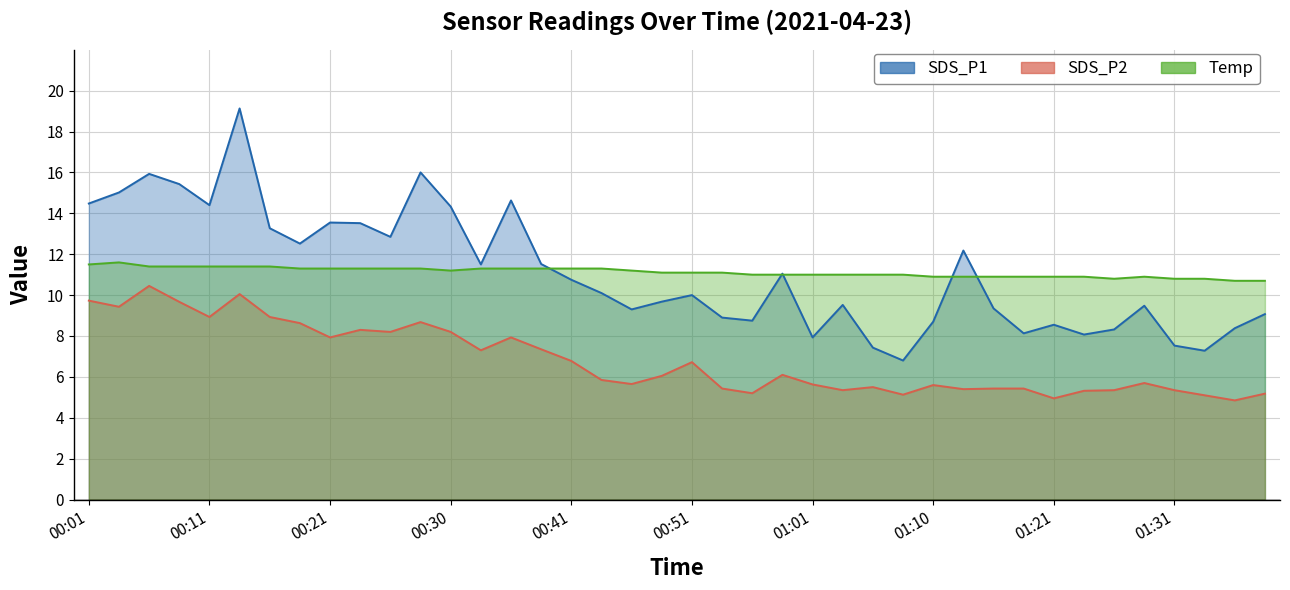

Reading left to right, transcribe all the data shown in this chart.

SDS_P1: 14.5	15.0	15.9	15.4	14.4	19.1	13.3	12.5	13.6	13.5	12.8	16.0	14.3	11.5	14.6	11.5	10.8	10.1	9.3	9.7	10.0	8.9	8.8	11.1	7.9	9.5	7.4	6.8	8.7	12.2	9.3	8.1	8.6	8.1	8.3	9.5	7.5	7.3	8.4	9.1
SDS_P2: 9.7	9.4	10.4	9.7	8.9	10.1	8.9	8.6	7.9	8.3	8.2	8.7	8.2	7.3	7.9	7.3	6.8	5.8	5.7	6.0	6.7	5.4	5.2	6.1	5.6	5.3	5.5	5.1	5.6	5.4	5.4	5.4	5.0	5.3	5.3	5.7	5.3	5.1	4.8	5.2
Temp: 11.5	11.6	11.4	11.4	11.4	11.4	11.4	11.3	11.3	11.3	11.3	11.3	11.2	11.3	11.3	11.3	11.3	11.3	11.2	11.1	11.1	11.1	11.0	11.0	11.0	11.0	11.0	11.0	10.9	10.9	10.9	10.9	10.9	10.9	10.8	10.9	10.8	10.8	10.7	10.7